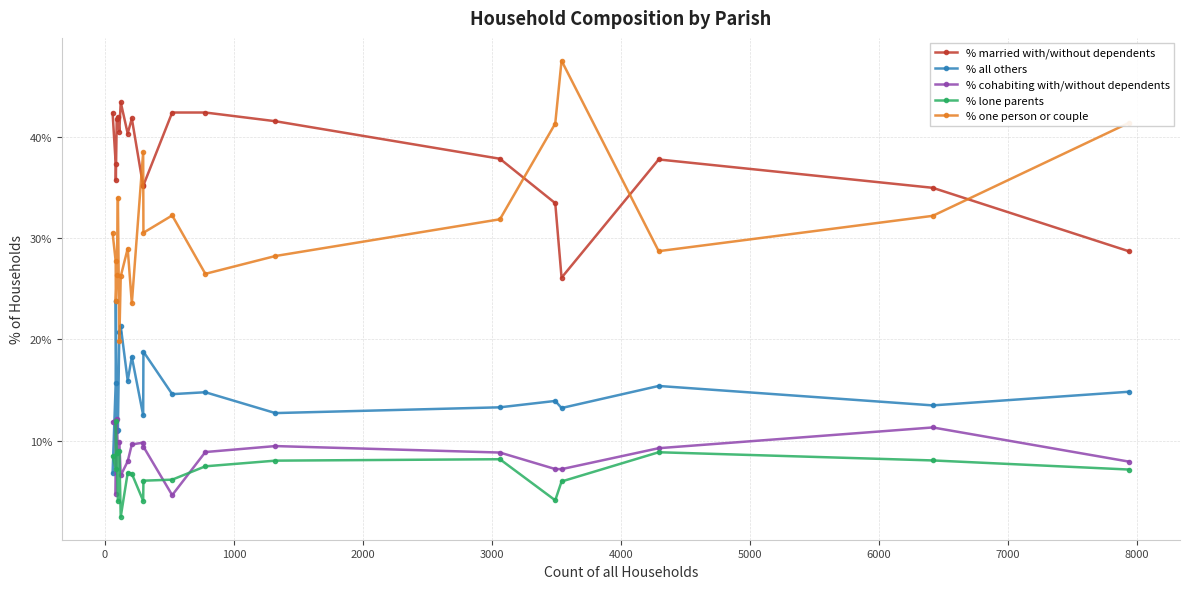

True or false: % lone parents has more than 1 interior local peaks.

True